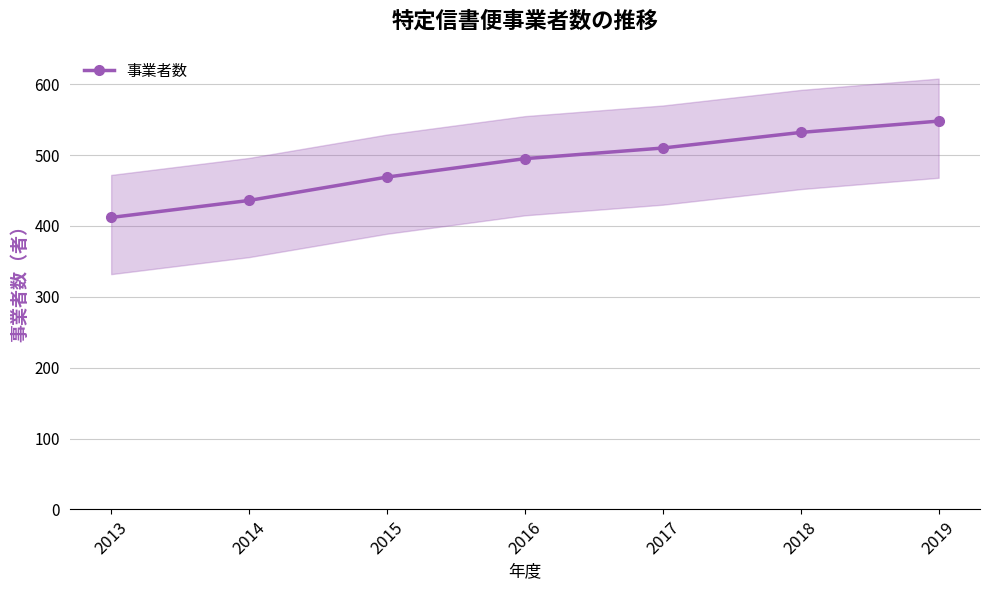

How many data points does each series have?

7